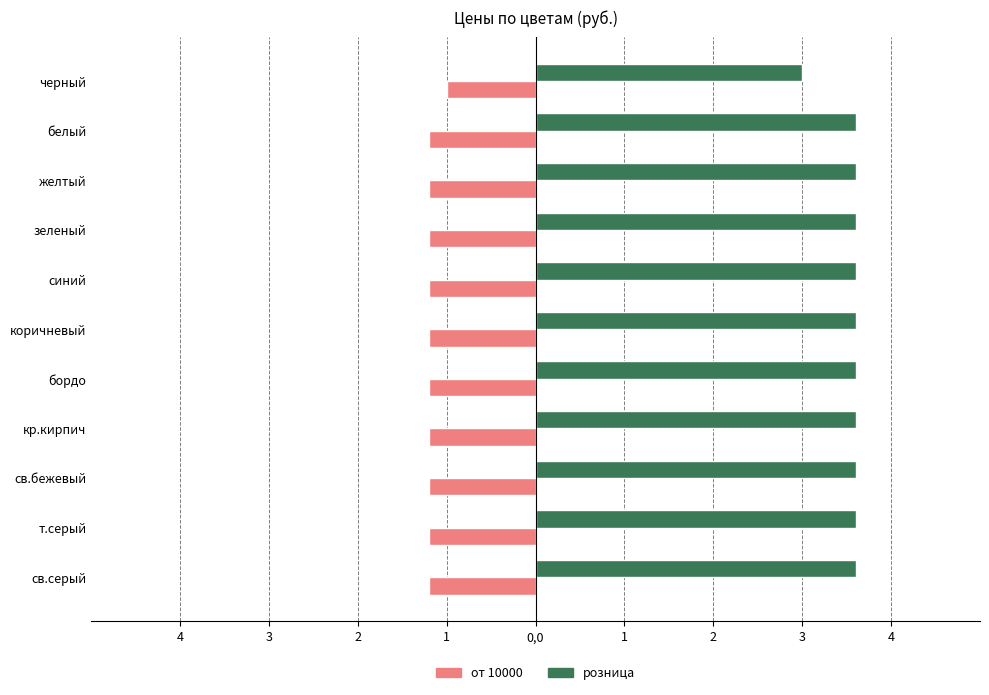

Reading right to left, list all the values displayed in this chart.

от 10000: -1.2	-1.2	-1.2	-1.2	-1.2	-1.2	-1.2	-1.2	-1.2	-1.2	-1.0
розница: 3.6	3.6	3.6	3.6	3.6	3.6	3.6	3.6	3.6	3.6	3.0